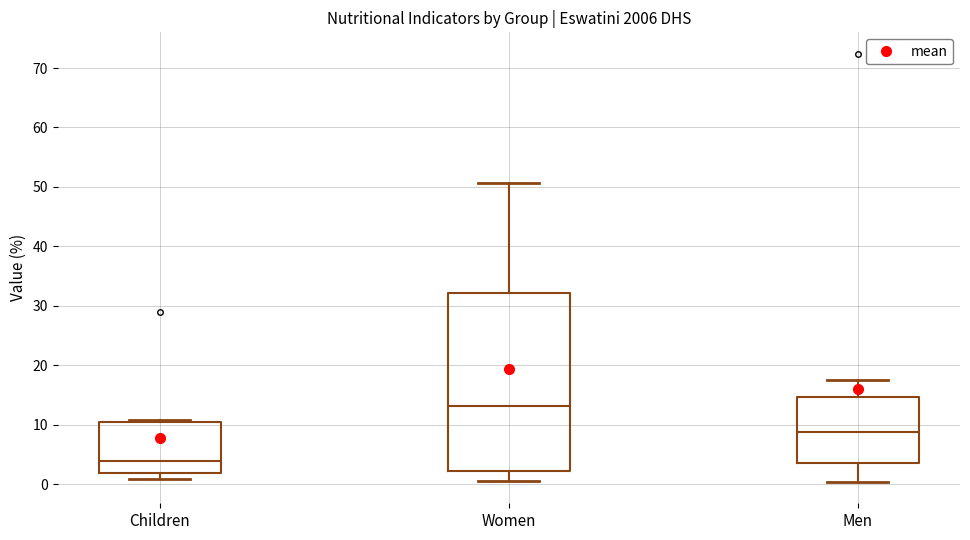

Where is the lower edge of the box for Children on the y-axis? The values are not printed on the chart, so give them approximately, as read against the axis.

2